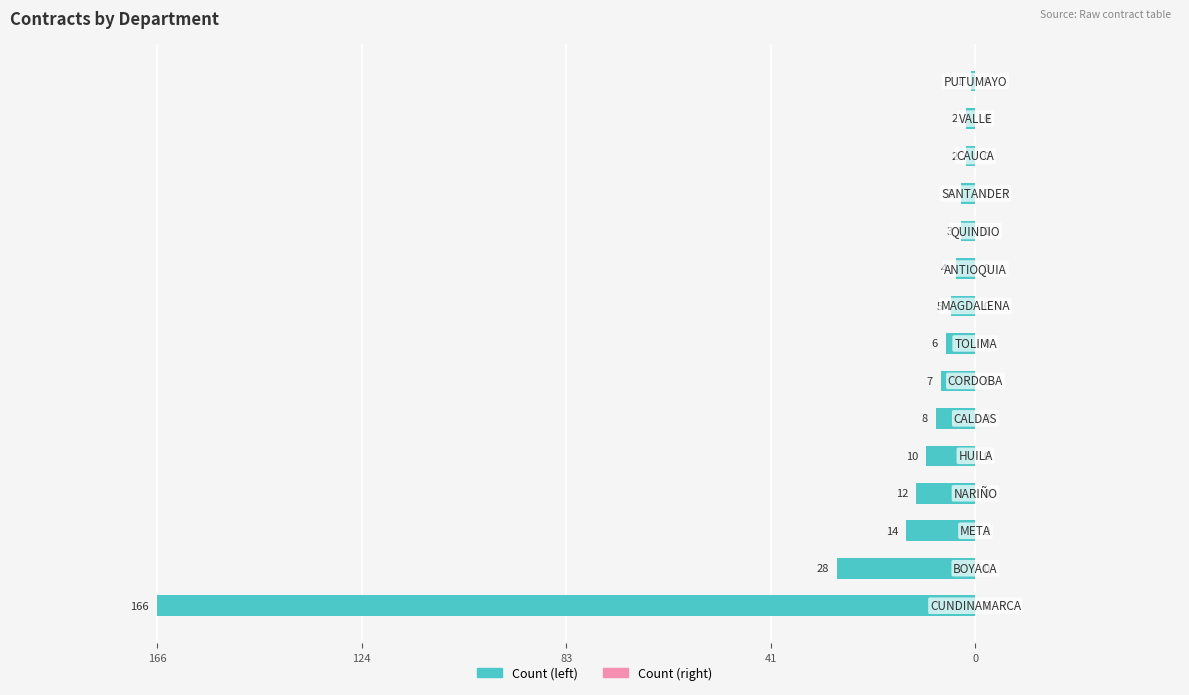

Does the chart contain any negative values?

Yes